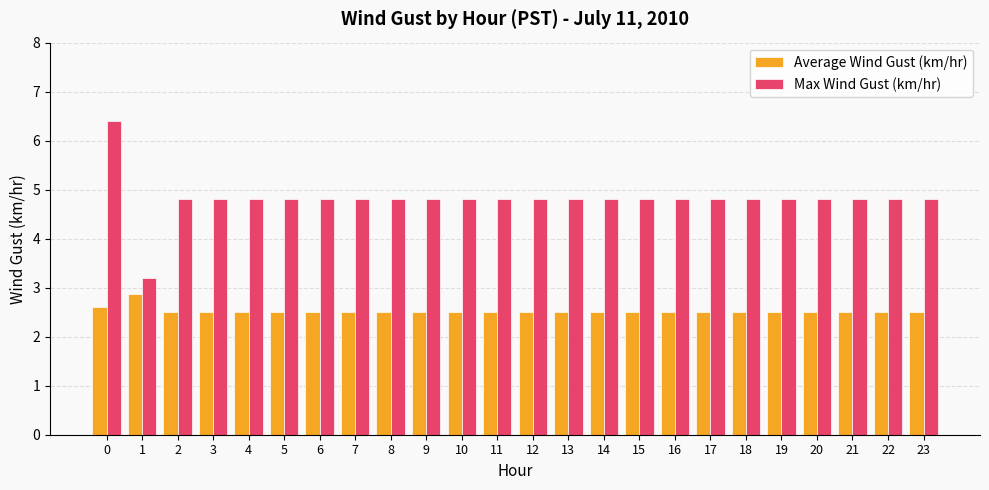

What is the maximum value shown in the chart?

6.4